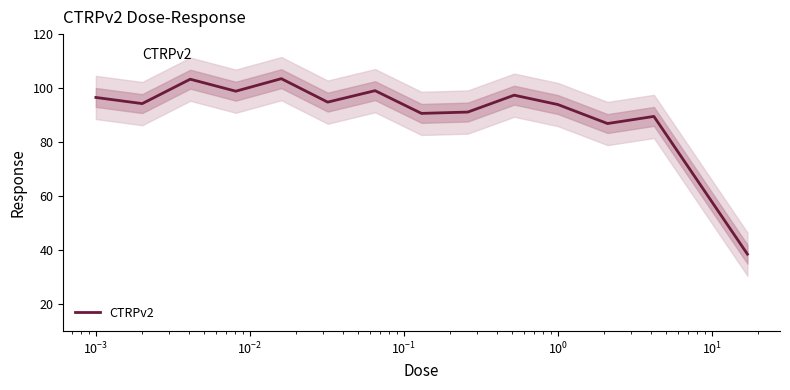

What is the sum of all values?

1278.3